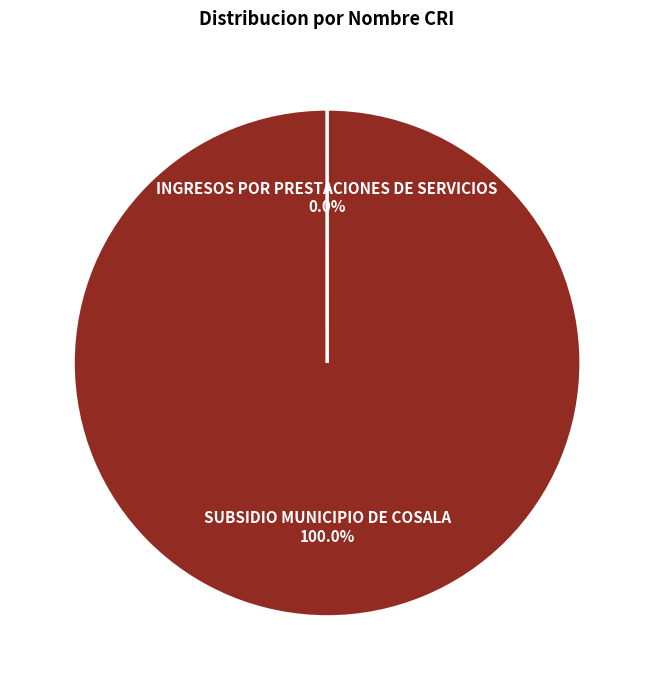

Which slice represents more than half of the pie?

SUBSIDIO MUNICIPIO DE COSALA